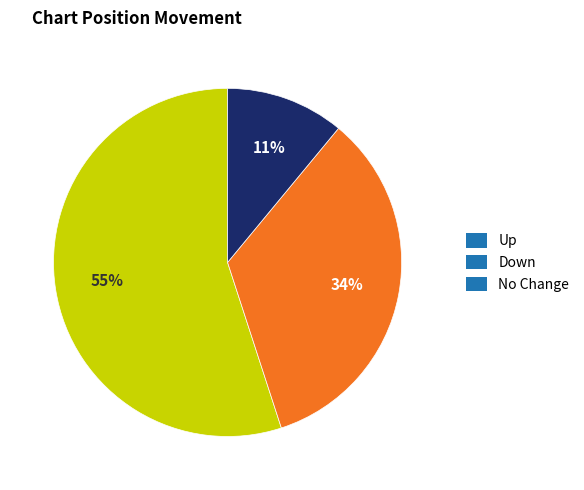

How many segments does this pie chart have?

3